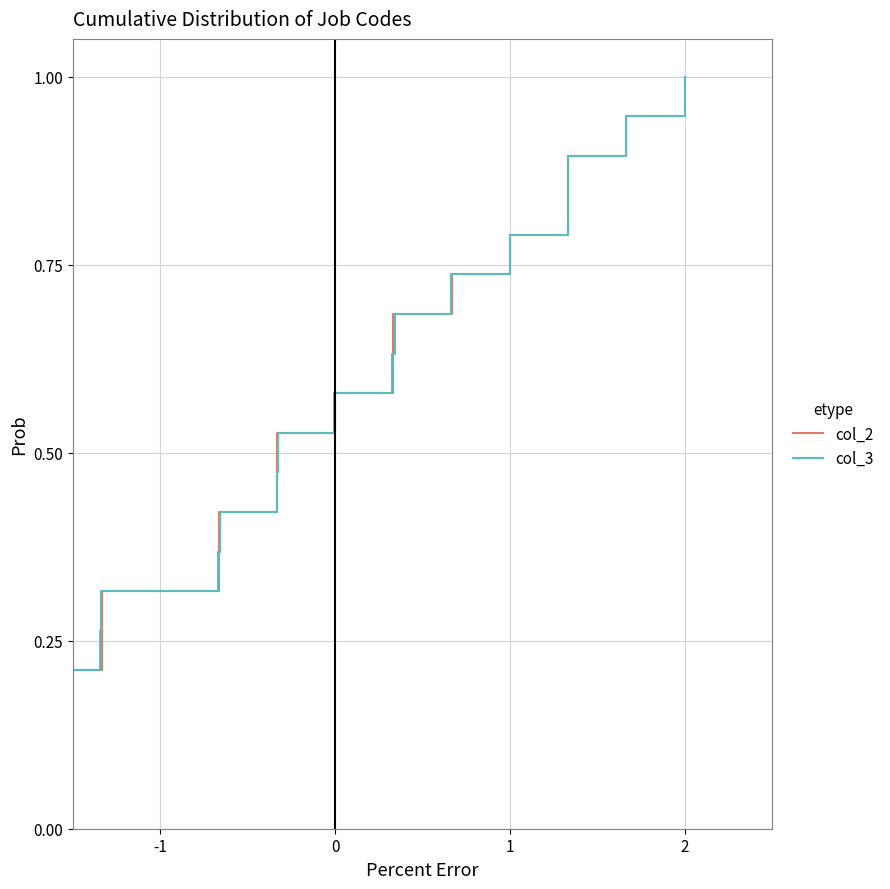

What is the highest value of the col_3 series?

1.0